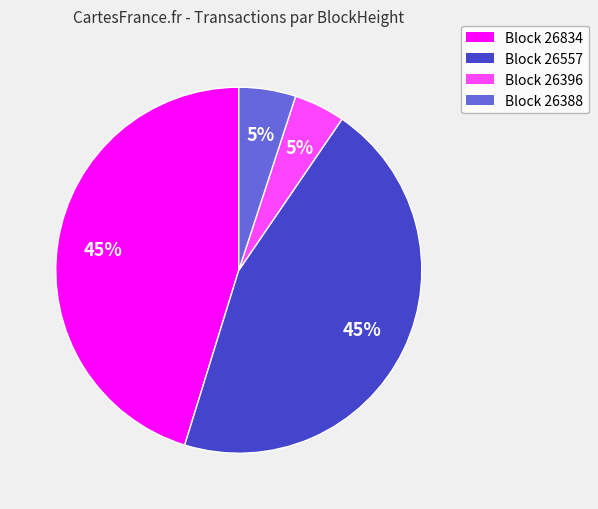

Count the number of slices in the pie.

4